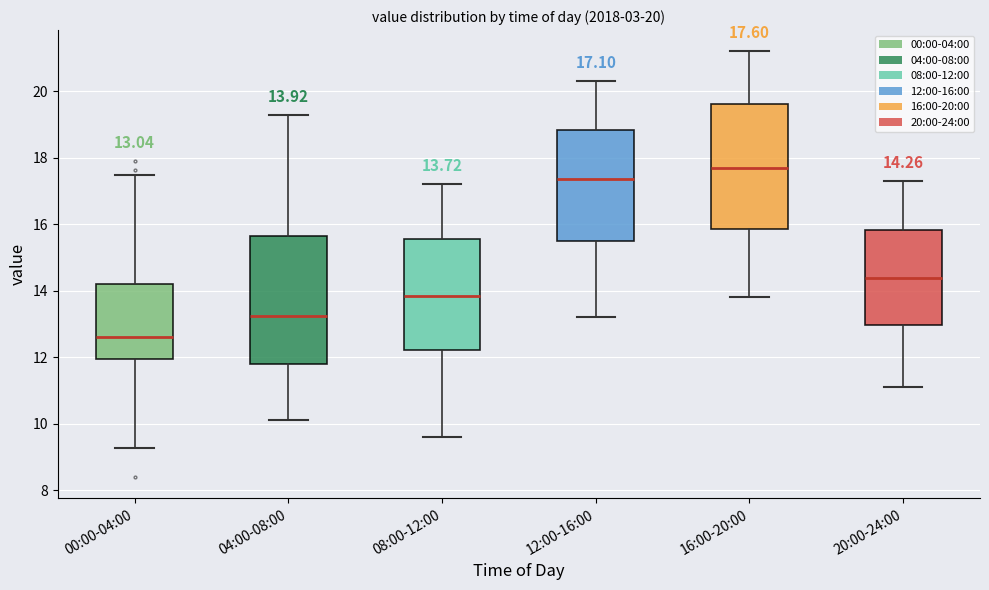

Which box has the highest median line?

16:00-20:00